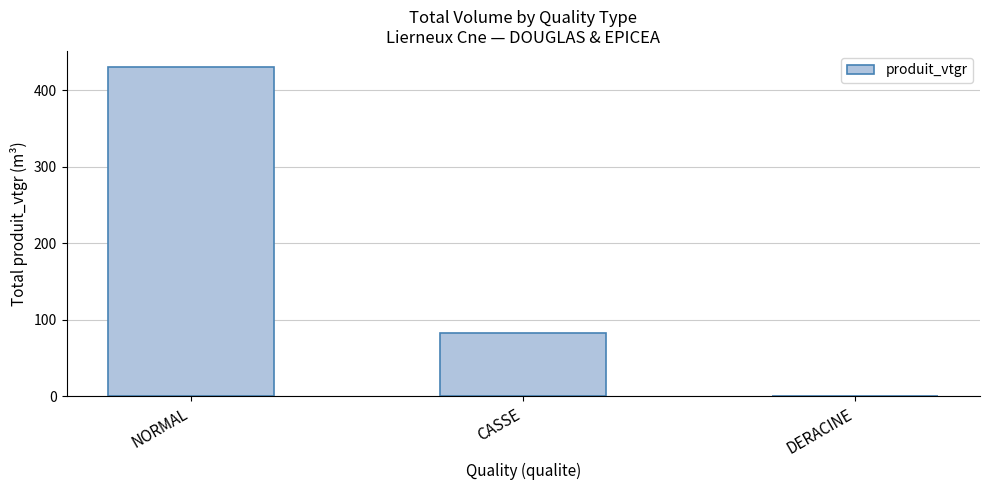

What is the change in value from CASSE to DERACINE?

-82.9